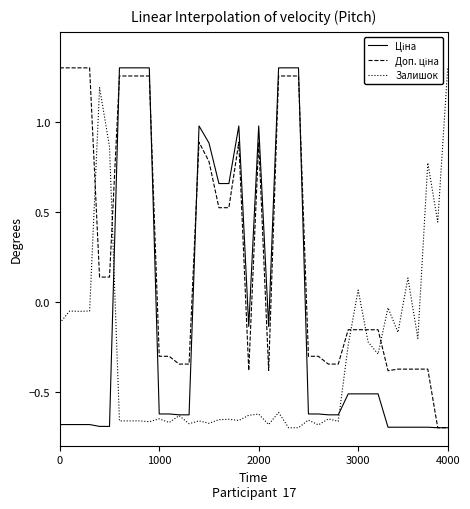

Is it true that Залишок equals 2.1 at 4000?

False